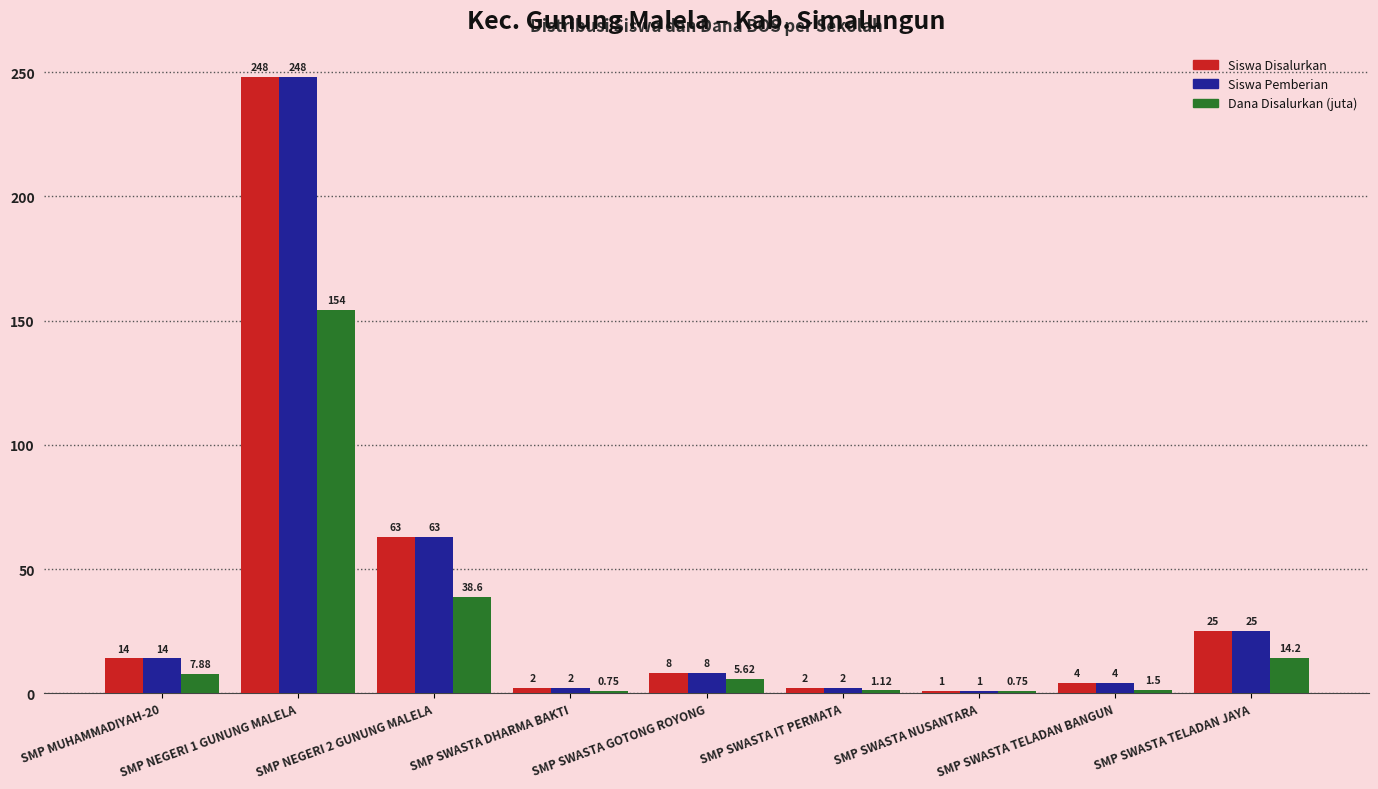

The value of Dana Disalurkan (juta) at SMP NEGERI 2 GUNUNG MALELA is 38.6. True or false?

True